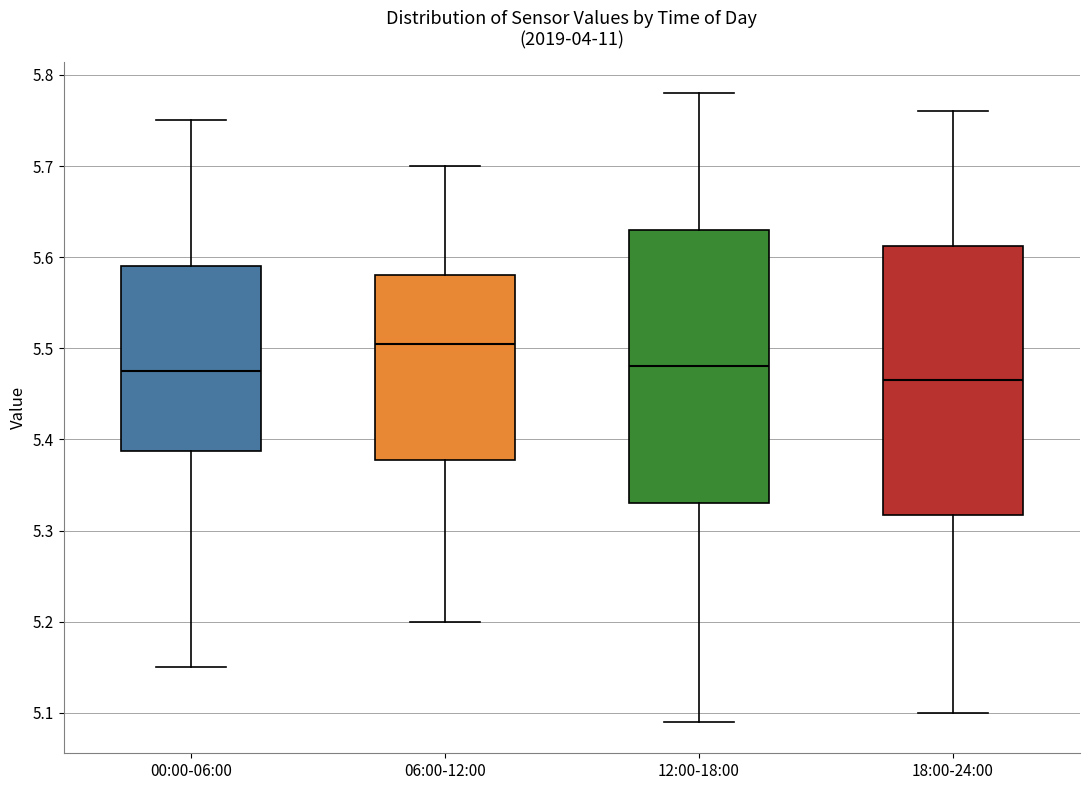

Where does the median line of the box for 00:00-06:00 sit on the y-axis? The values are not printed on the chart, so give them approximately, as read against the axis.

5.48